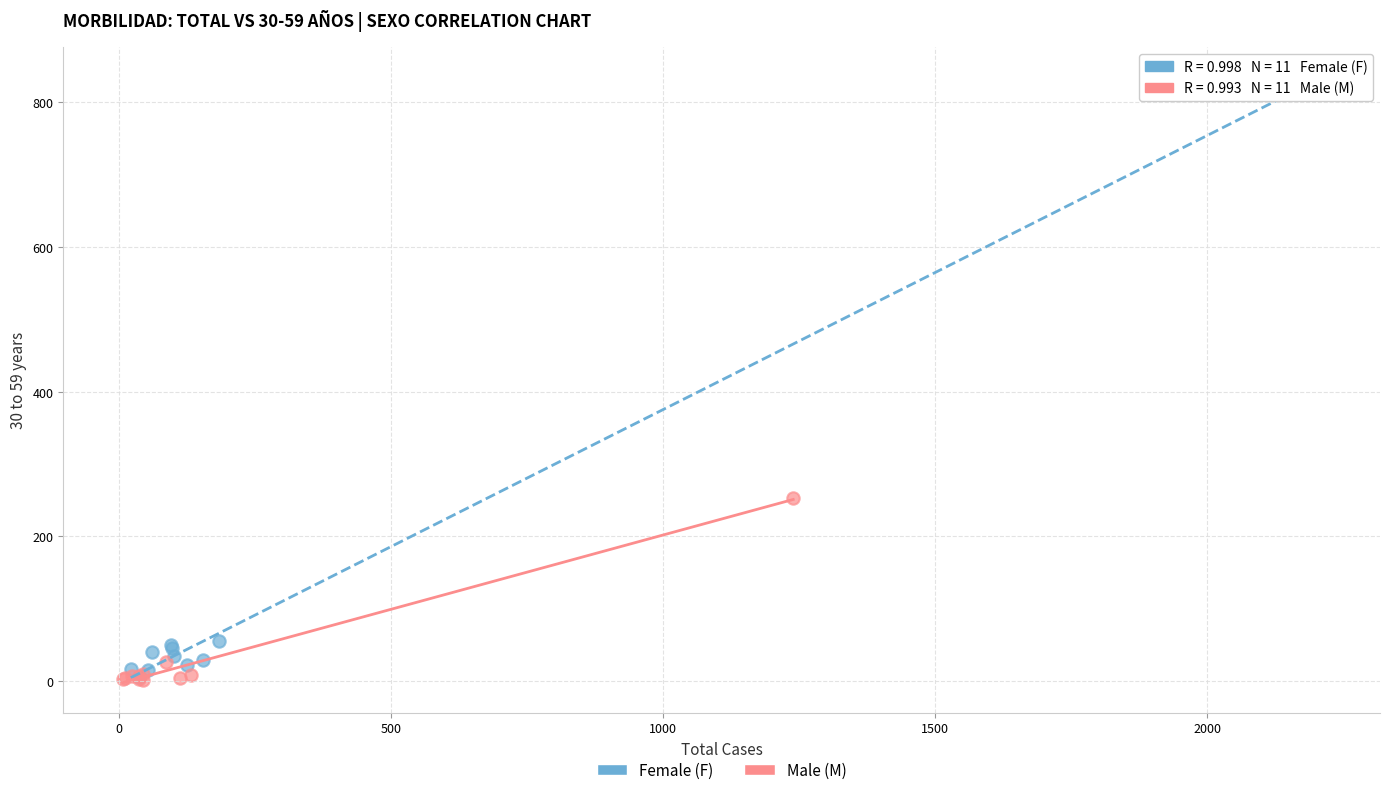

Which series reaches the maximum Y coordinate?

Female (F)